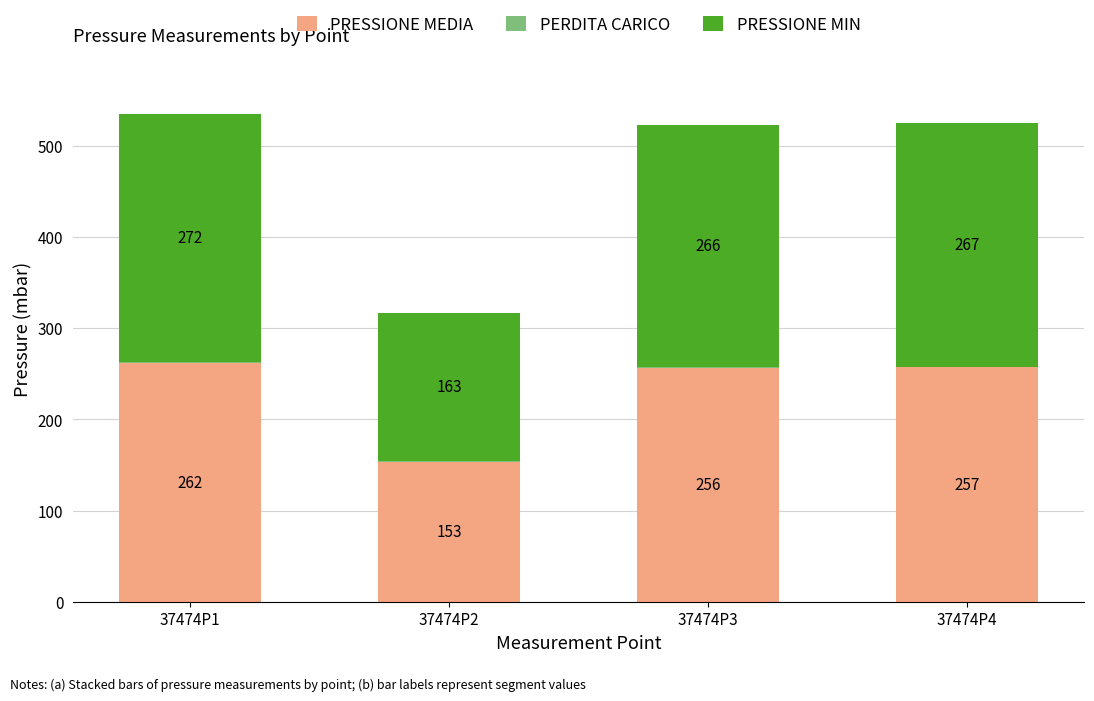

What is the total value across all series at 37474P4?

525